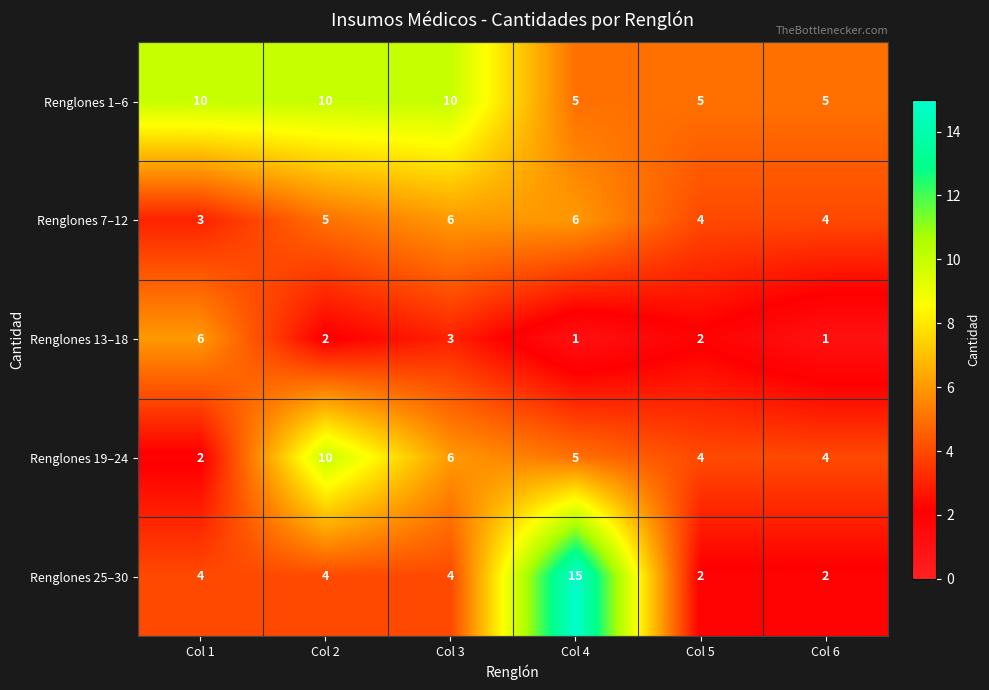

Which label corresponds to the largest value in the chart?

Col 4